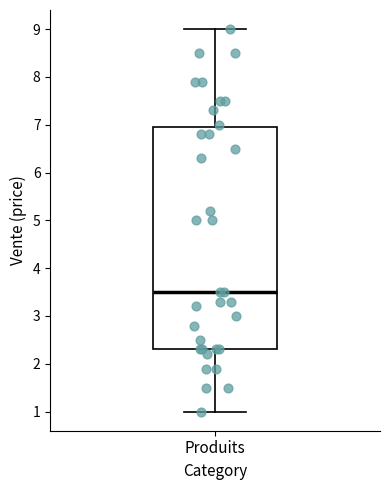

Read this box plot against the y-axis: the position of the median line, the range covered by the box, and the ends of both whiskers. The values are not printed on the chart, so give them approximately, as read against the axis.

median 3.5, box 2.3 to 7.0, whiskers 1.0 to 9.0